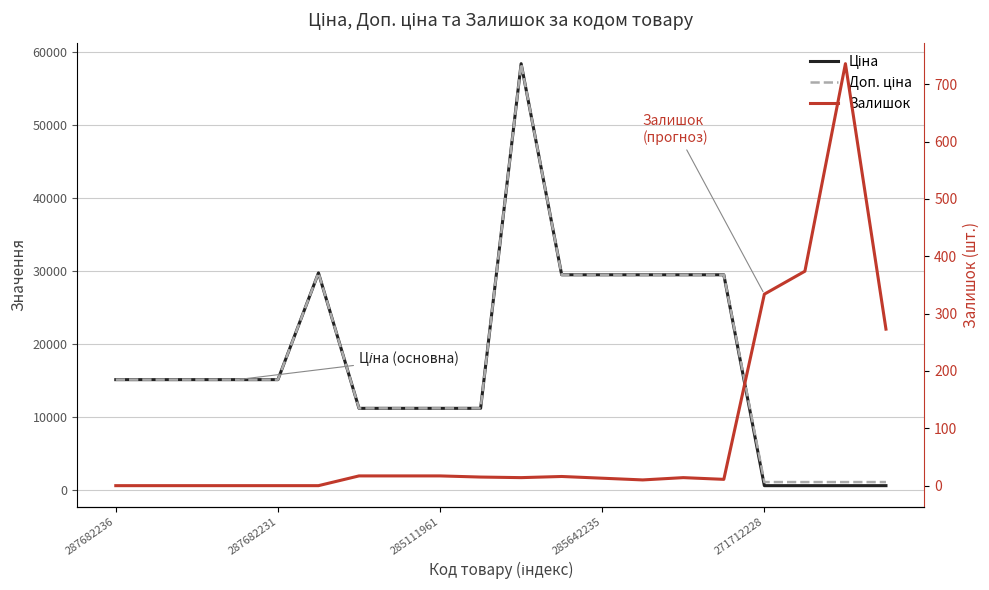

At 287682231, list the series in order from largest to smallest.

Ціна, Доп. ціна, Залишок